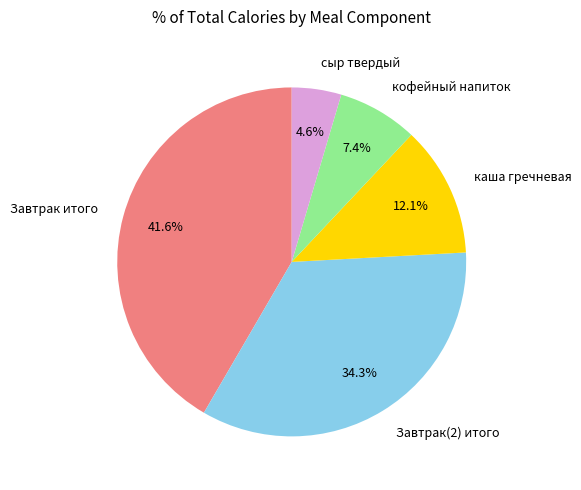

What is the ratio of the value at Завтрак(2) итого to the value at каша гречневая?

2.8